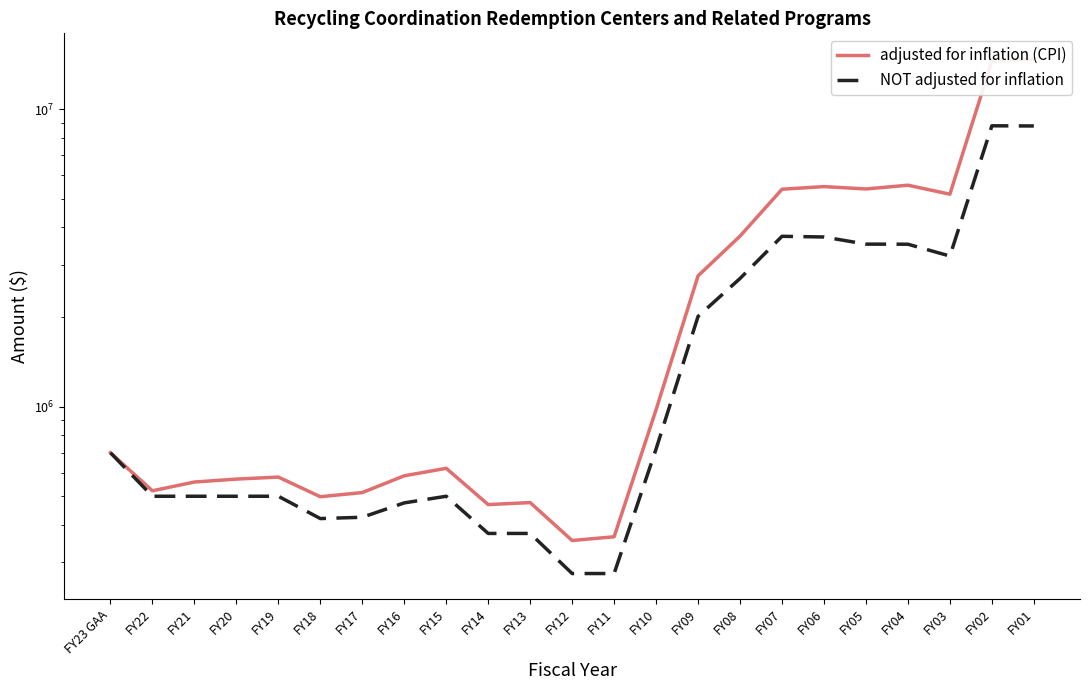

At which label does NOT adjusted for inflation reach its peak?

FY02